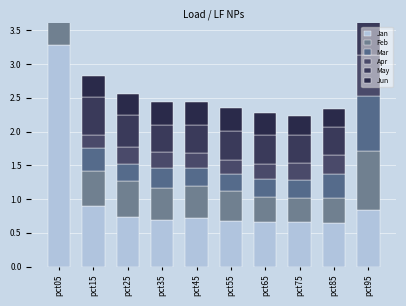

At which category is the sum across all series the highest?

pct05